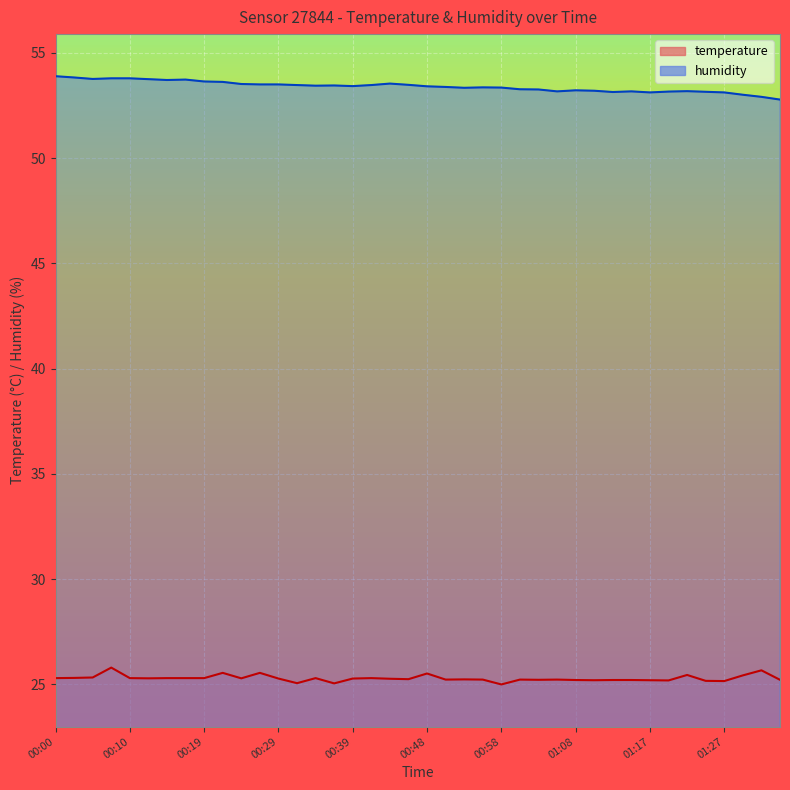

What is the label of the 34th point from the right?

00:14